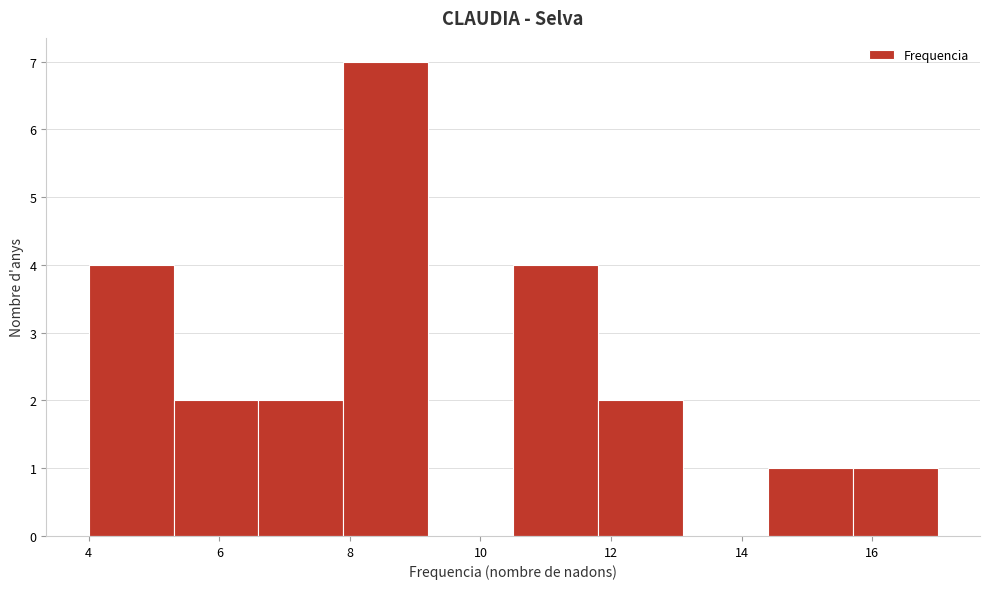

Reading left to right, transcribe this chart: for each bar, give the range it covers on the x-axis and its height. Neither the bar edges nor the heights are printed on the chart, so give them approximately, as read against the axes.

4.0 to 5.3: 4
5.3 to 6.6: 2
6.6 to 7.9: 2
7.9 to 9.2: 7
9.2 to 10.5: 0
10.5 to 11.8: 4
11.8 to 13.1: 2
13.1 to 14.4: 0
14.4 to 15.7: 1
15.7 to 17.0: 1